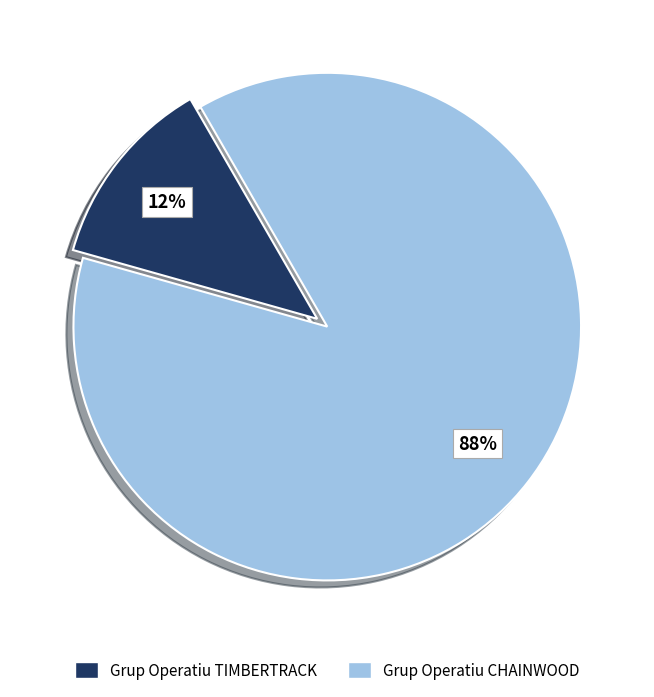

To the nearest percent, what is the average slice percentage?

50%